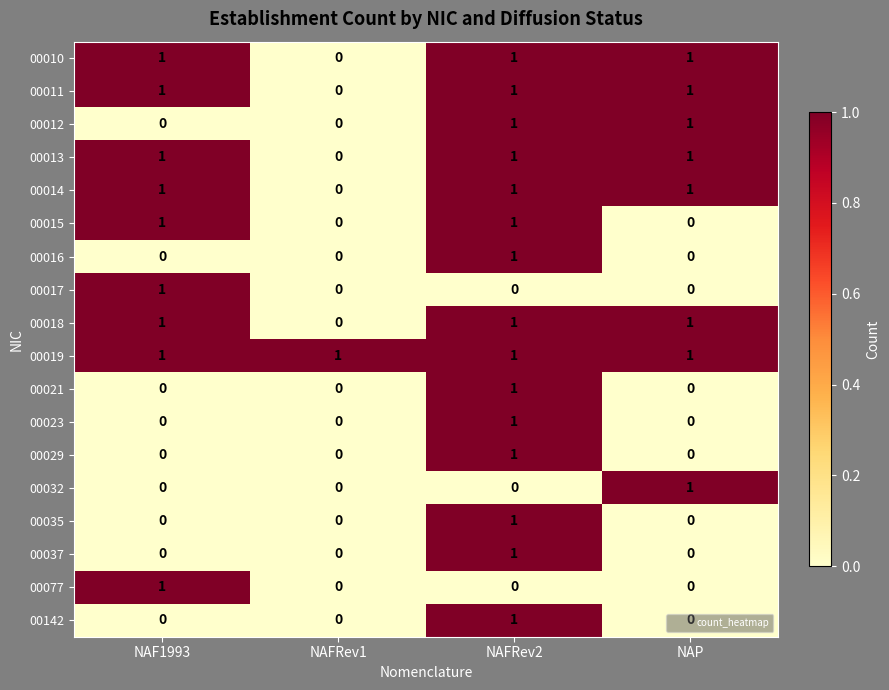

At which category is the sum across all series the highest?

NAFRev2